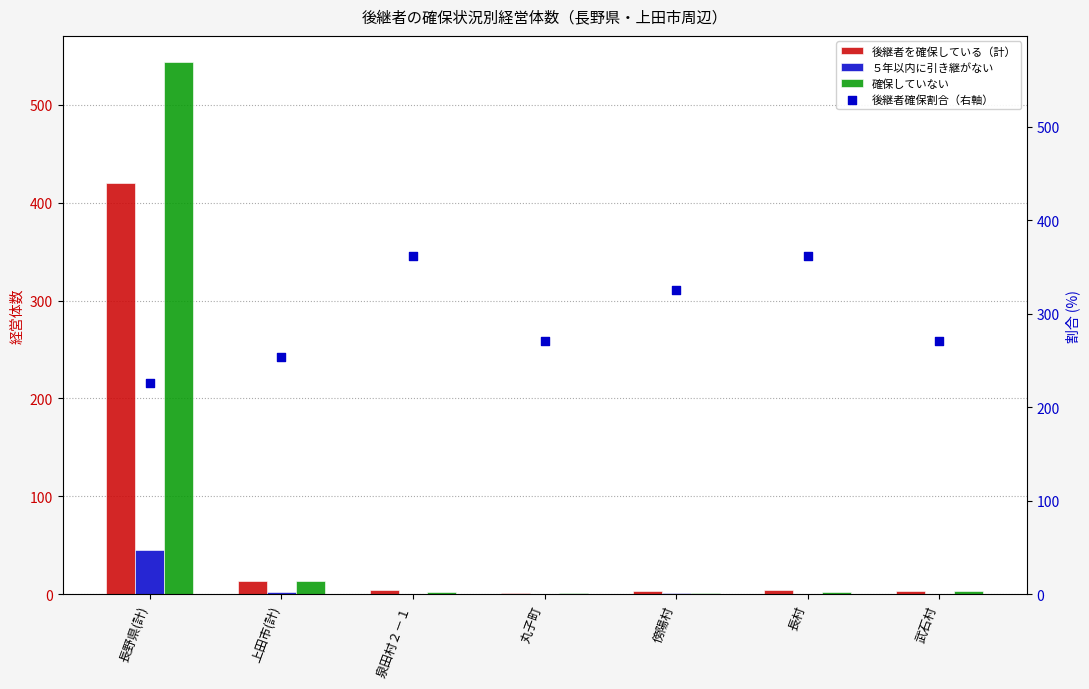

Is the value of 後継者を確保している（計） at 泉田村２－１ greater than the value of 確保していない at 傍陽村?

Yes